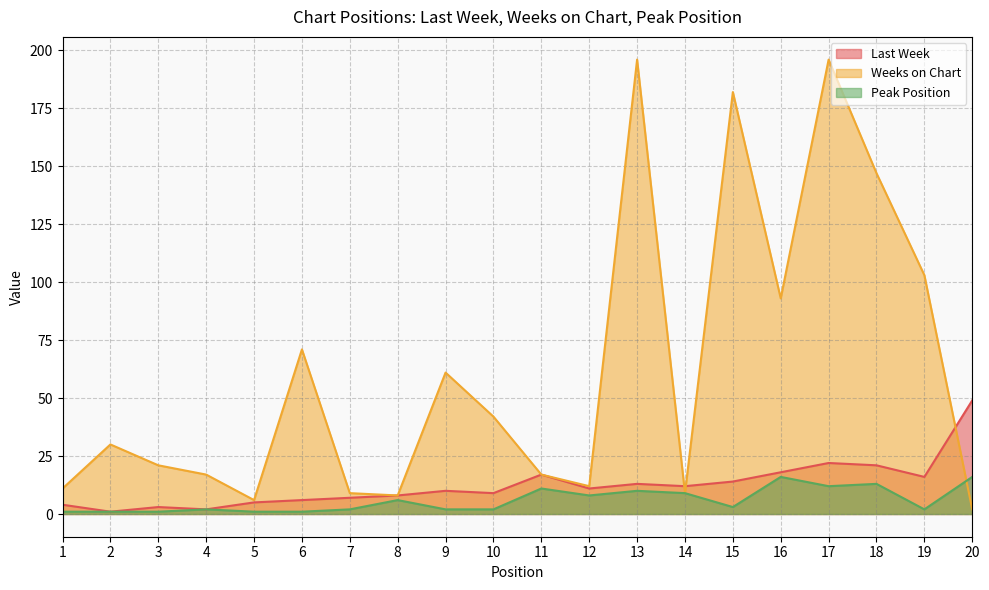

At which label does Last Week first exceed 11?

11